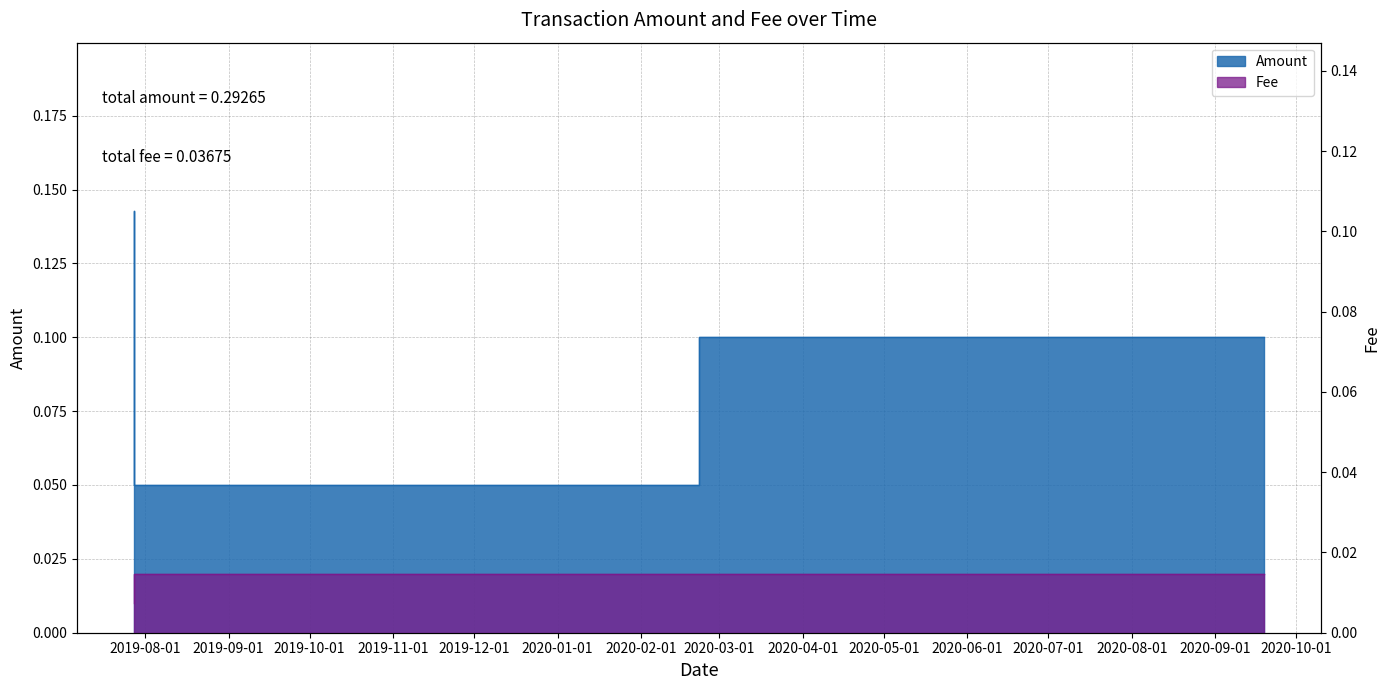

Count the number of data series in this chart.

2